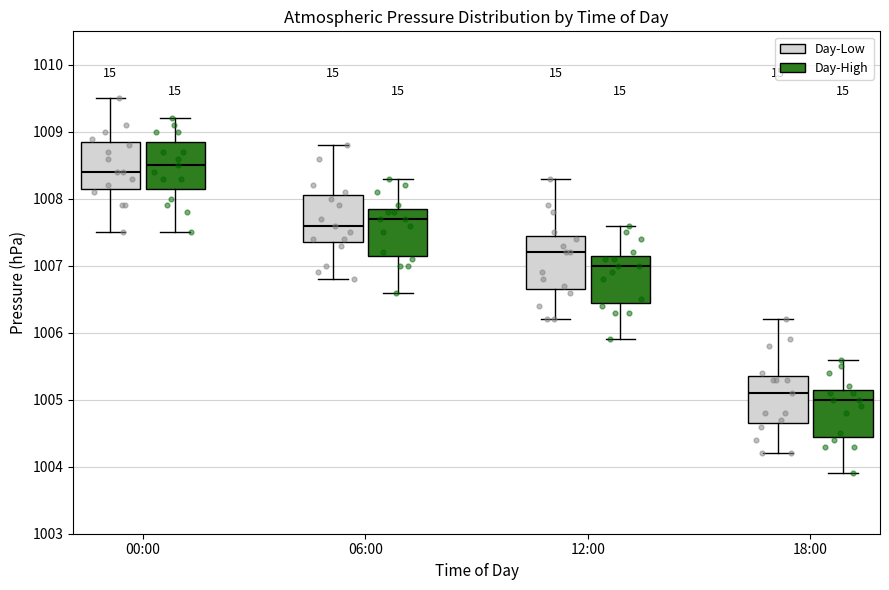

Where does the lower whisker of the box for 06:00 (Day-Low) end on the y-axis? The values are not printed on the chart, so give them approximately, as read against the axis.

1006.8